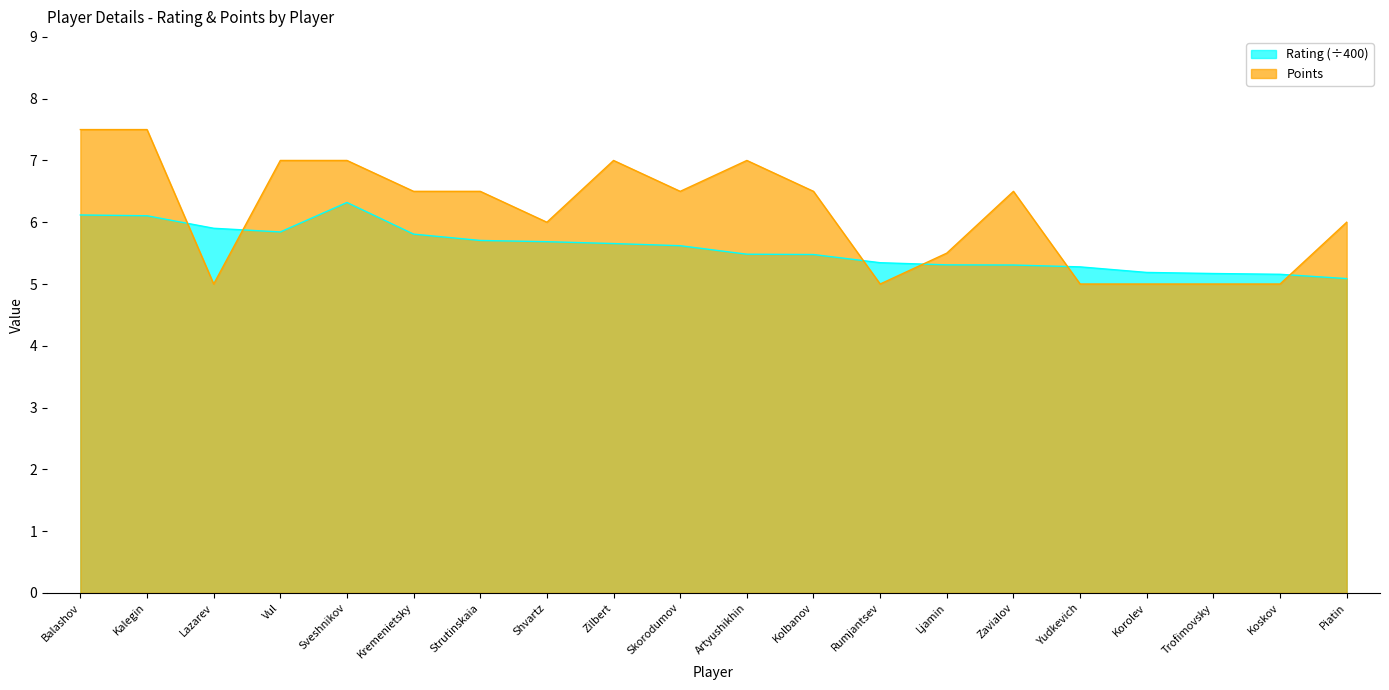

How many lines are shown in the chart?

2